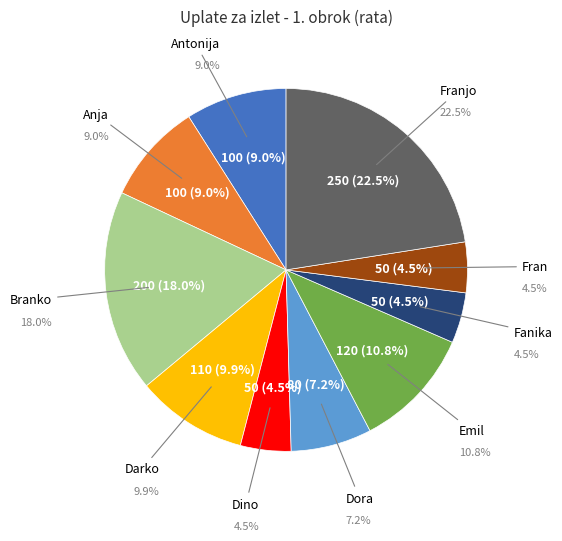

Combined, do Antonija and Fran account for over 50%?

No